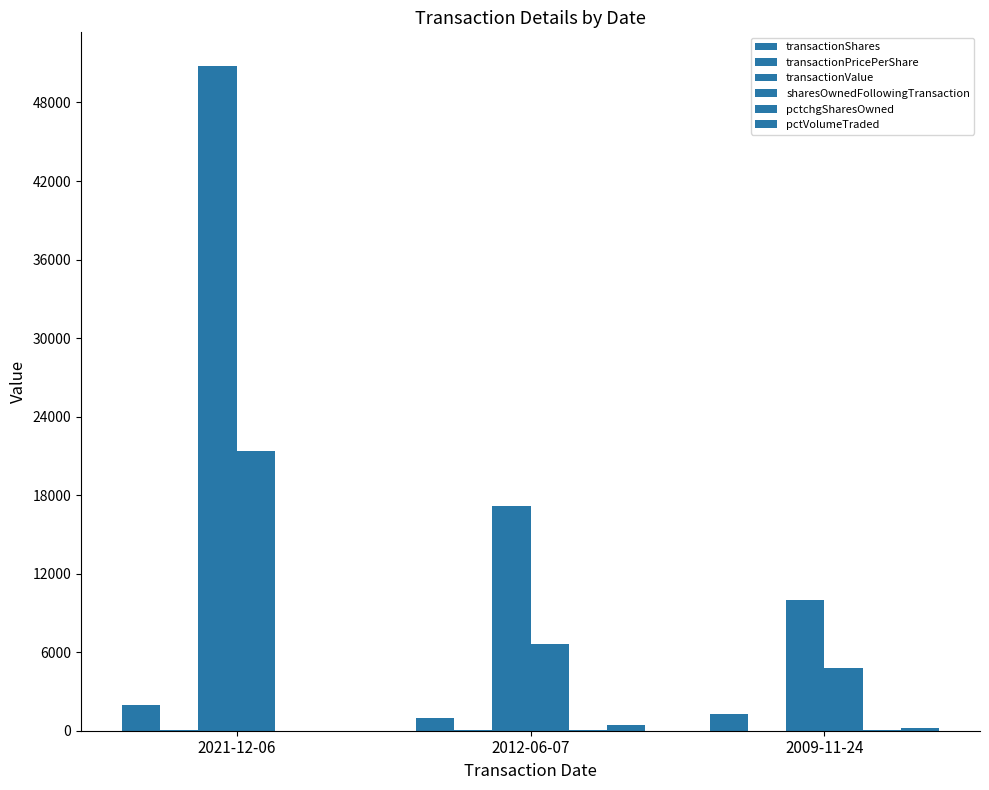

At which category is the sum across all series the highest?

2021-12-06